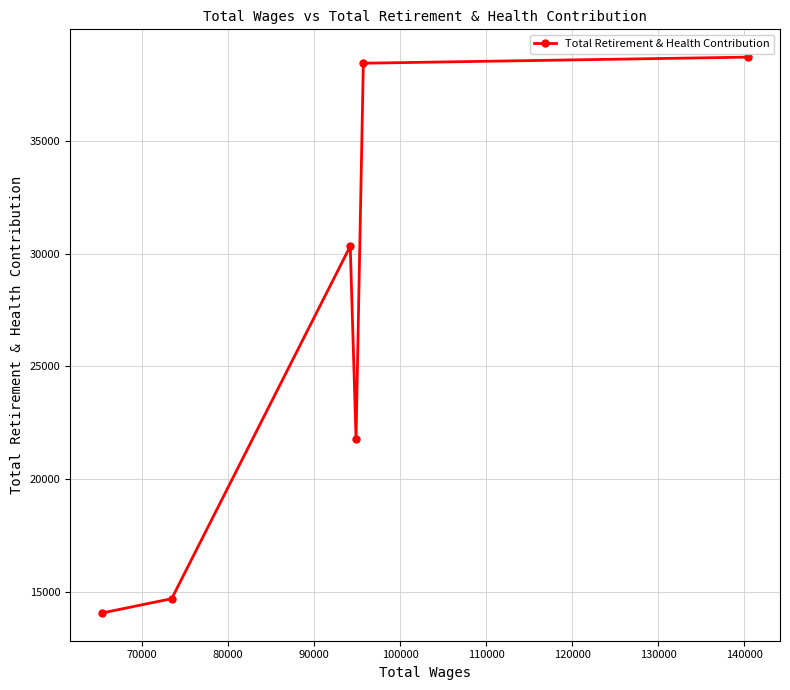

How many lines are shown in the chart?

1